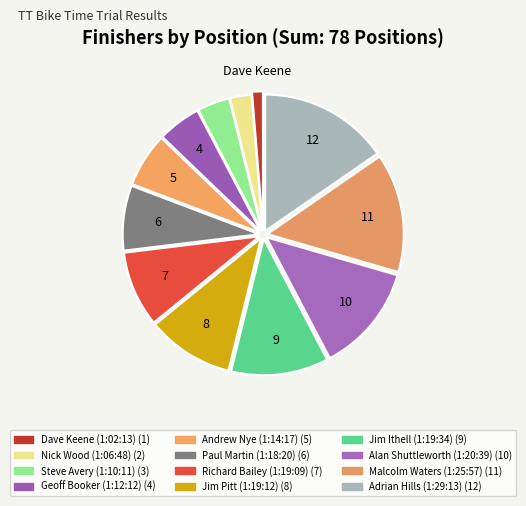

To the nearest percent, what is the difference between the Malcolm Waters (1:25:57) and Alan Shuttleworth (1:20:39) slice percentages?

1%